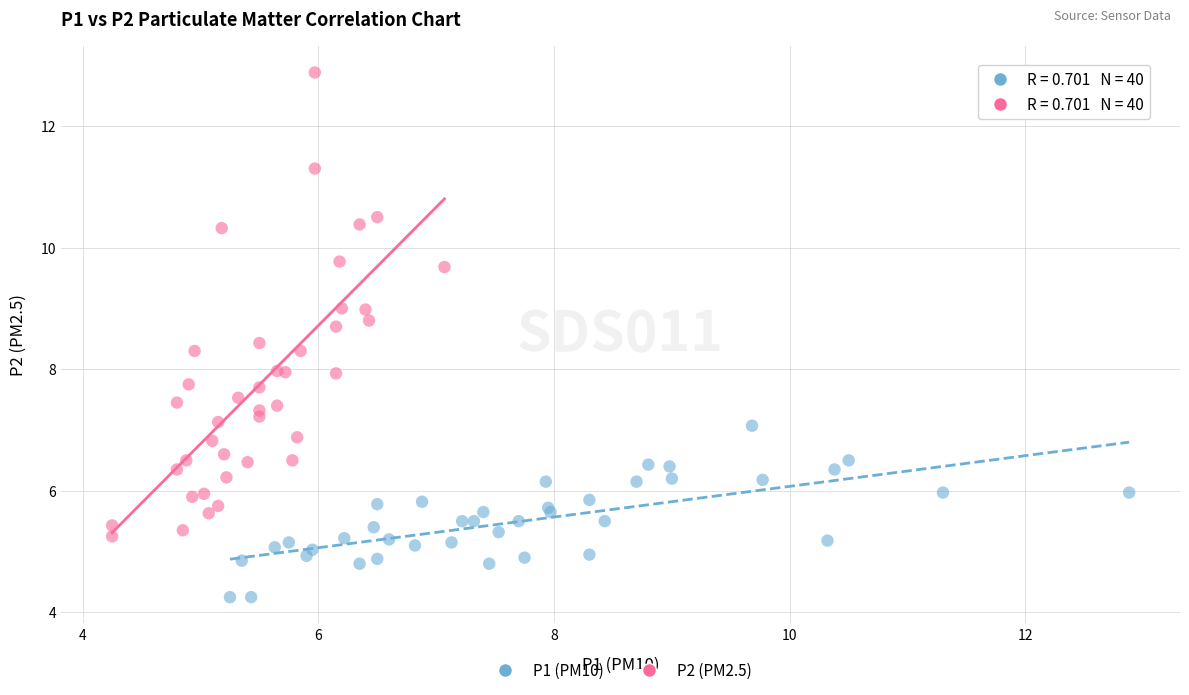

Which series reaches the maximum Y coordinate?

P2 (PM2.5)